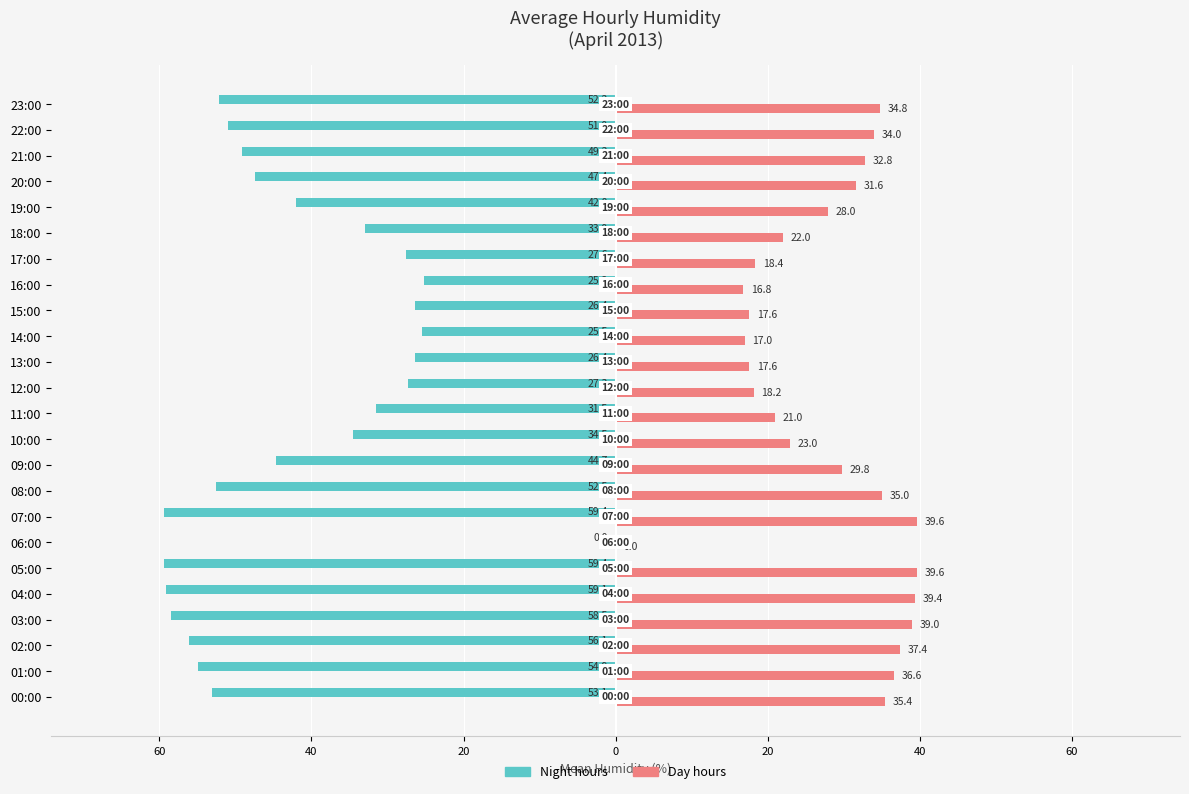

Which series has the widest spread of values?

Night hours